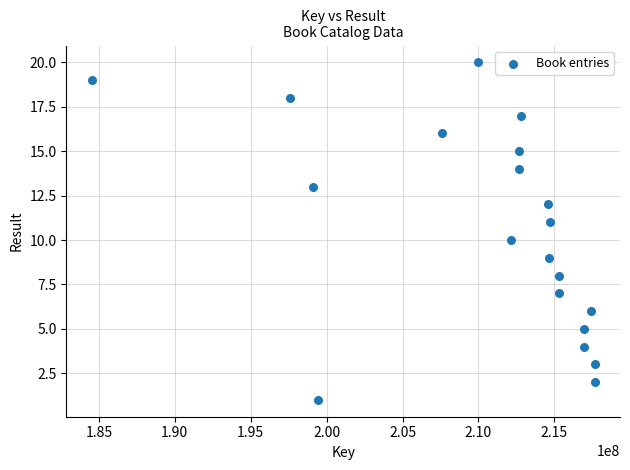

What is the range of X values (max minus min)?

33145069